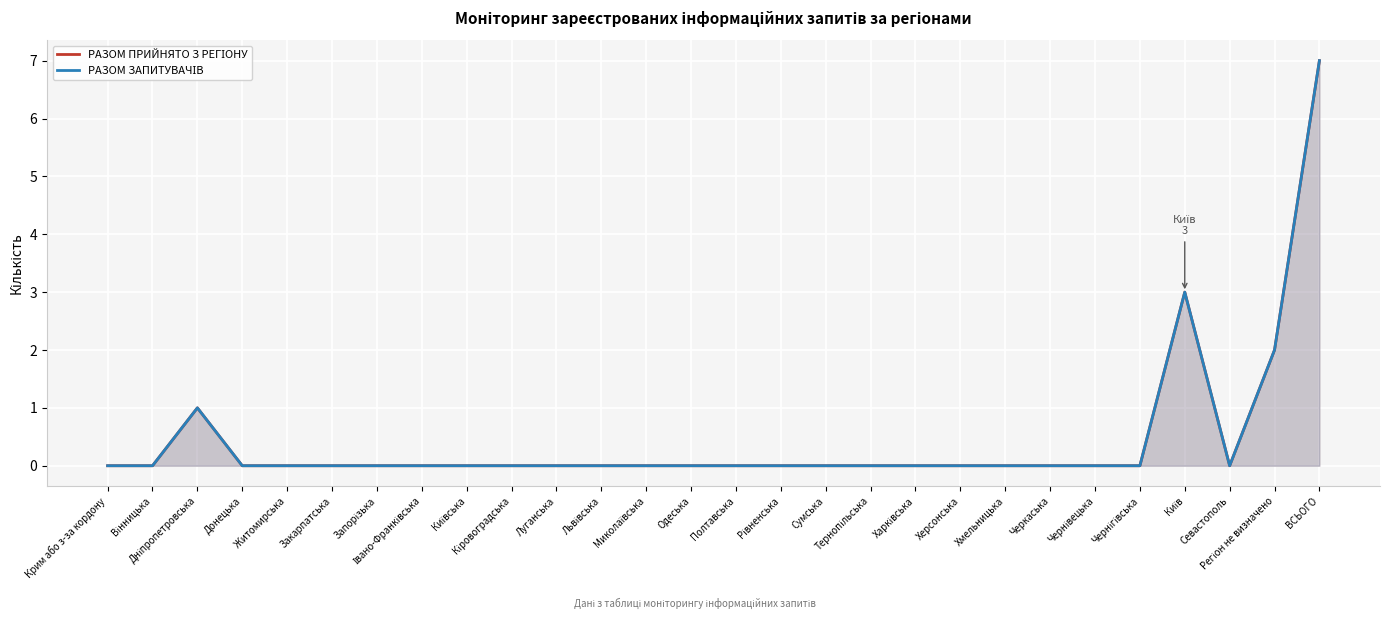

What is the sum of all РАЗОМ ЗАПИТУВАЧІВ values?

13